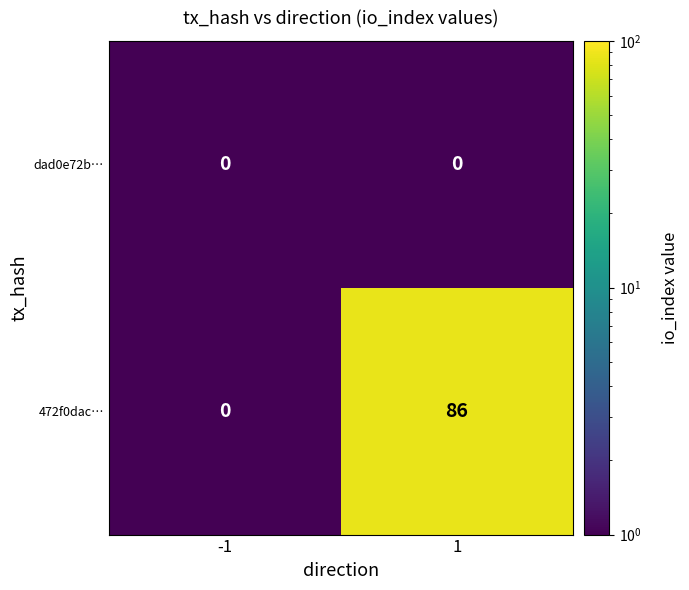

What is the total value across all series at 1?

86